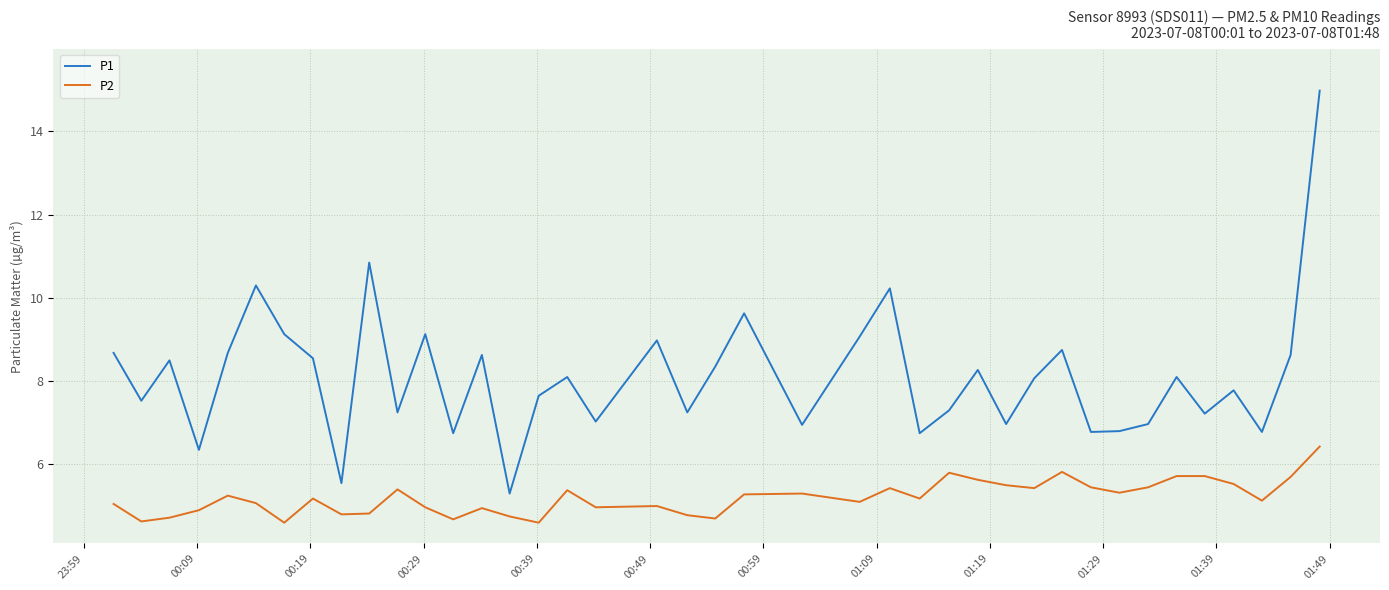

True or false: P2 and P1 intersect in this chart.

False